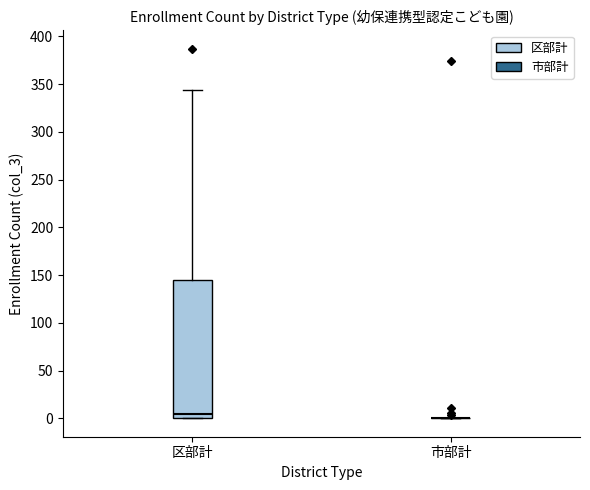

Reading left to right, transcribe this box plot: for each box, give where its median line is, the range the box spans, and where its two whiskers end, as read against the y-axis. The values are not printed on the chart, so give them approximately, as read against the axis.

区部計: median 5, box 0 to 145, whiskers 0 to 345
市部計: box collapsed to a line at 0, whiskers 0 to 0